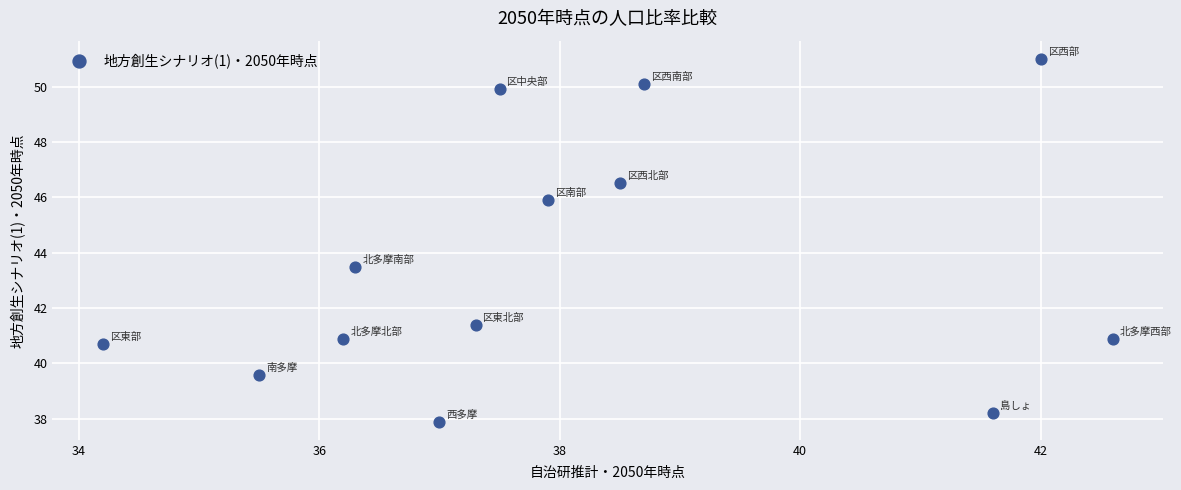

What is the range of Y values (max minus min)?

13.1